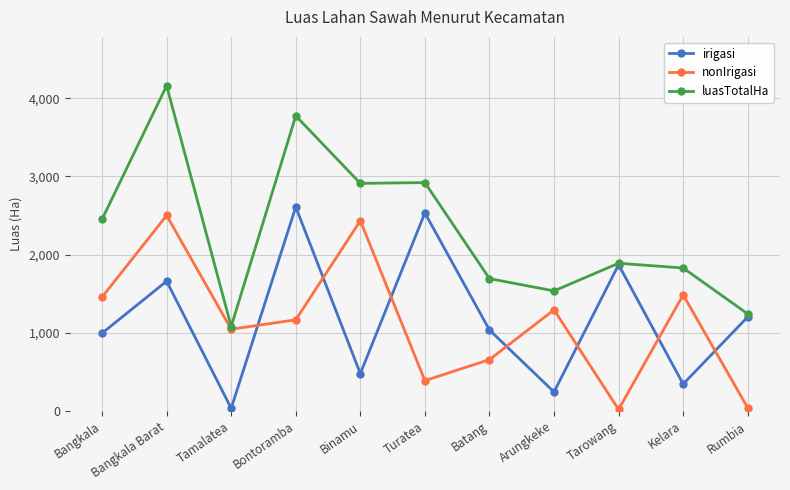

At which label is luasTotalHa closest to 2621?

Bangkala